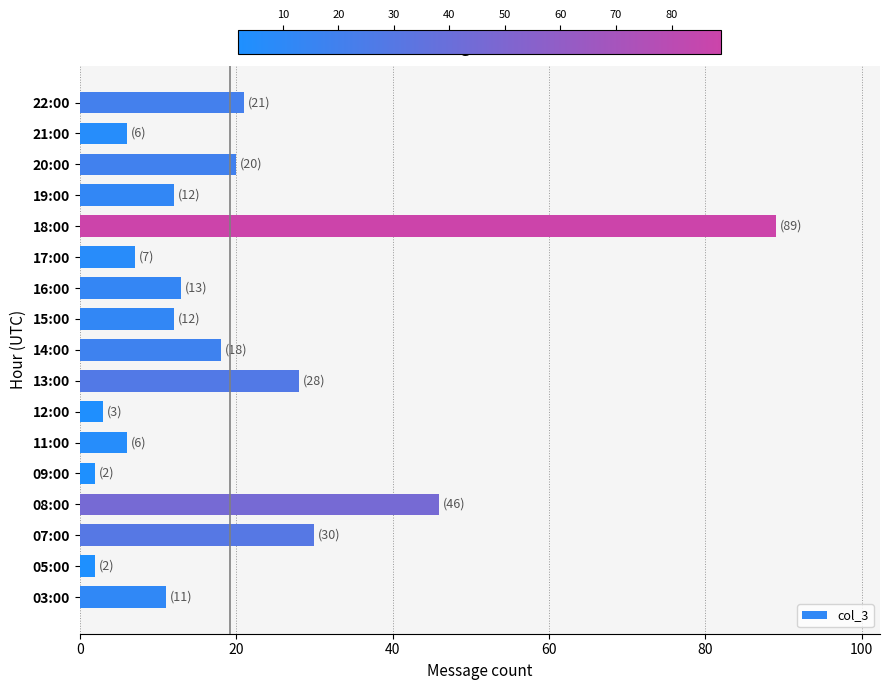

Reading bottom to top, list all the values displayed in this chart.

11	2	30	46	2	6	3	28	18	12	13	7	89	12	20	6	21